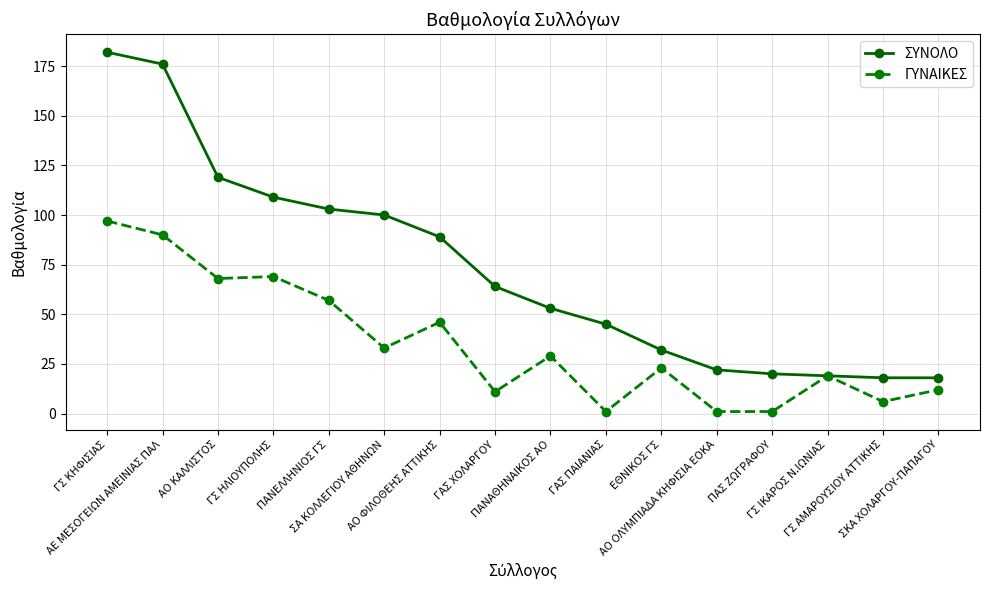

Which series has the largest total across all categories?

ΣΥΝΟΛΟ